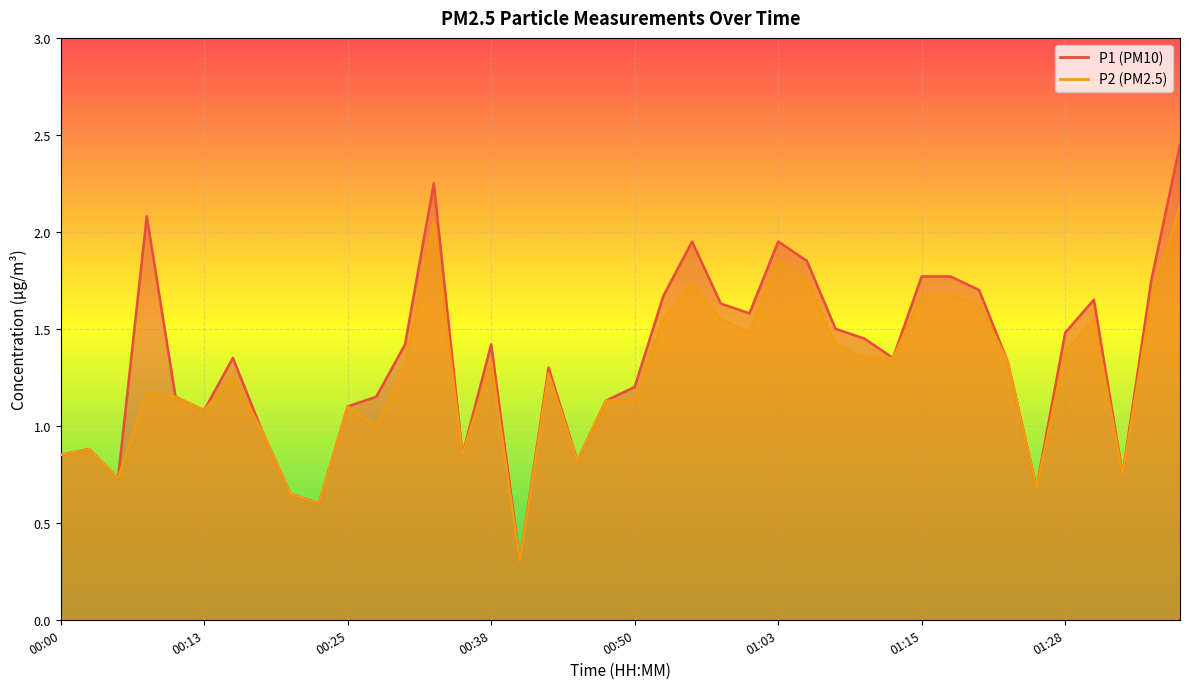

What are all the series names shown in the legend?

P1, P2